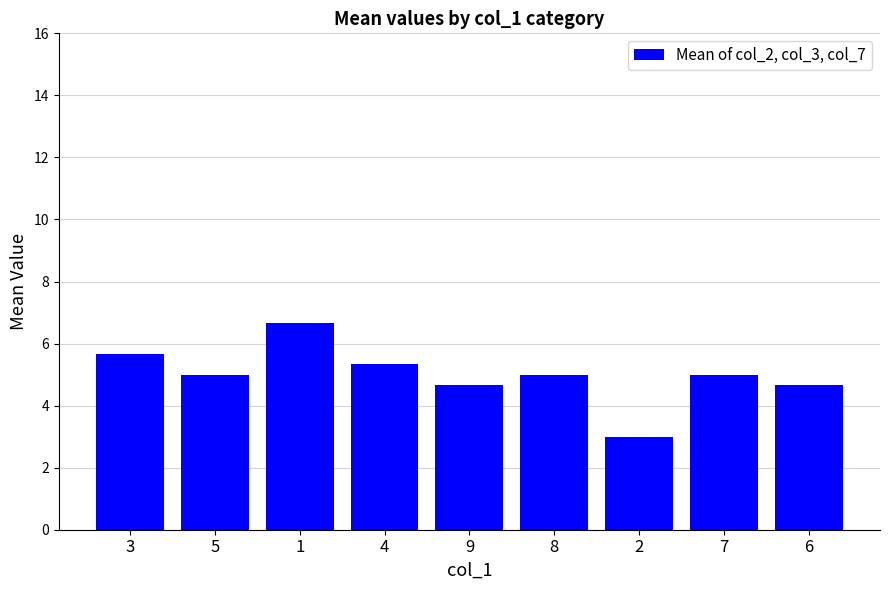

How many distinct data groups are displayed?

1